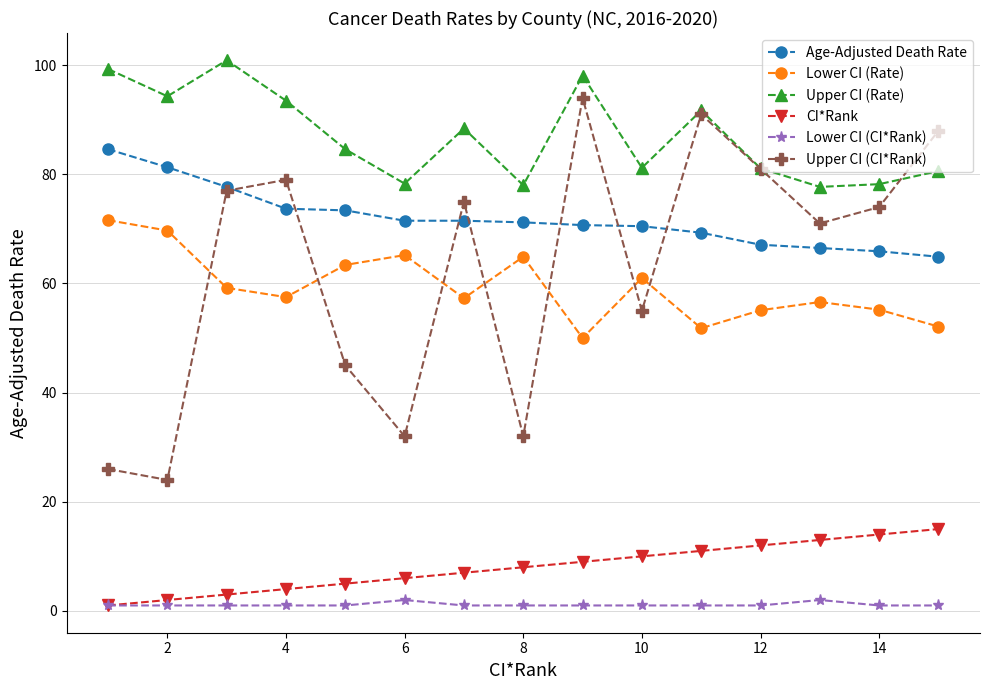

True or false: Lower CI (Rate) and Upper CI (Rate) cross at least once.

False